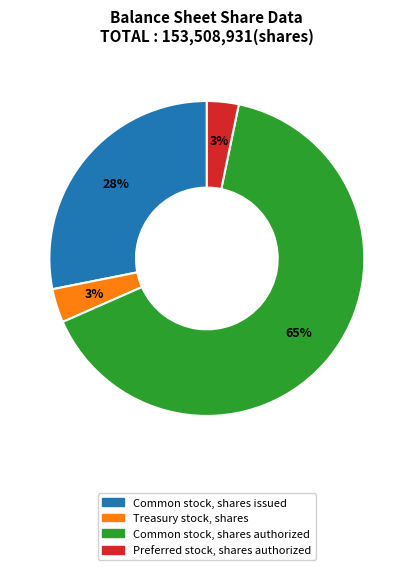

Is it true that Treasury stock, shares is 3% of the pie?

True